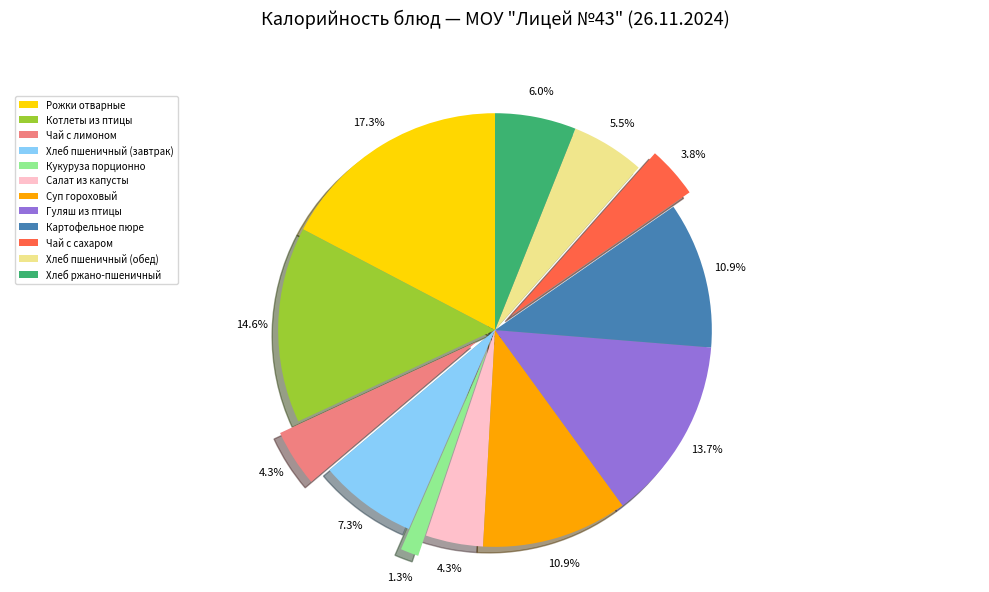

How many slices are in this pie chart?

12